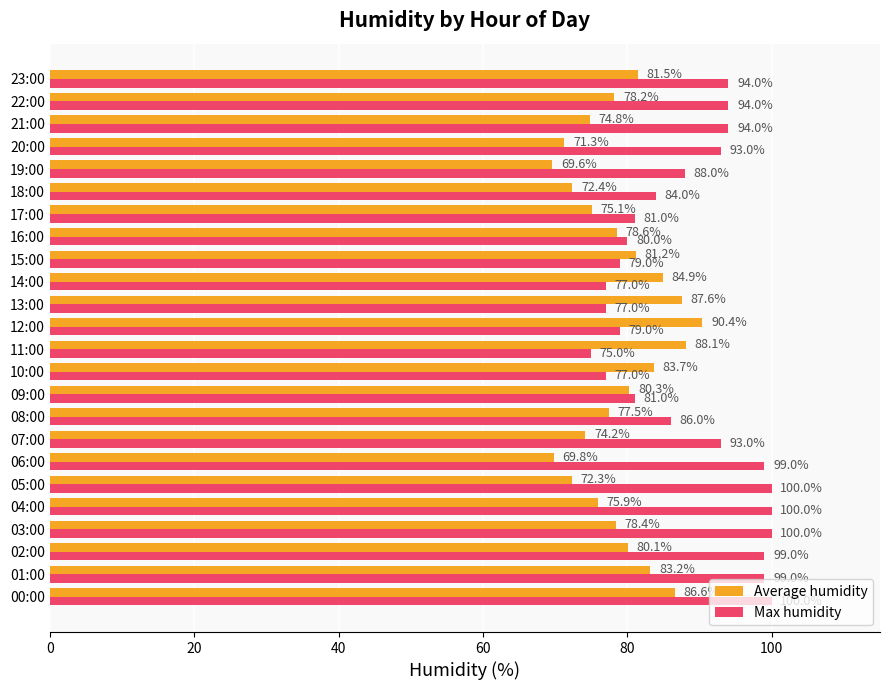

List the series in order of their peak value, lowest first.

Average humidity, Max humidity